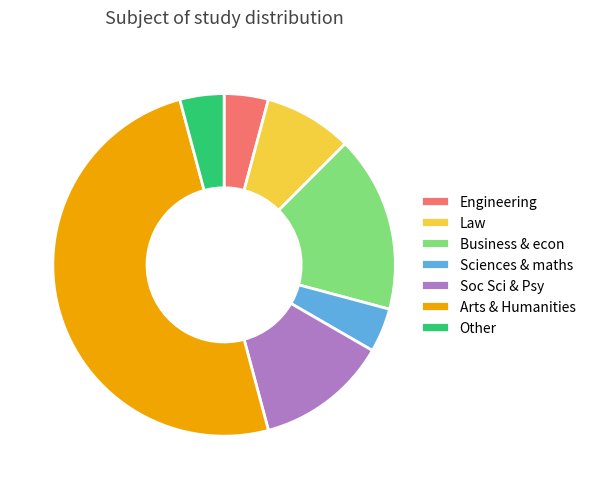

Is Law the majority of the pie?

No